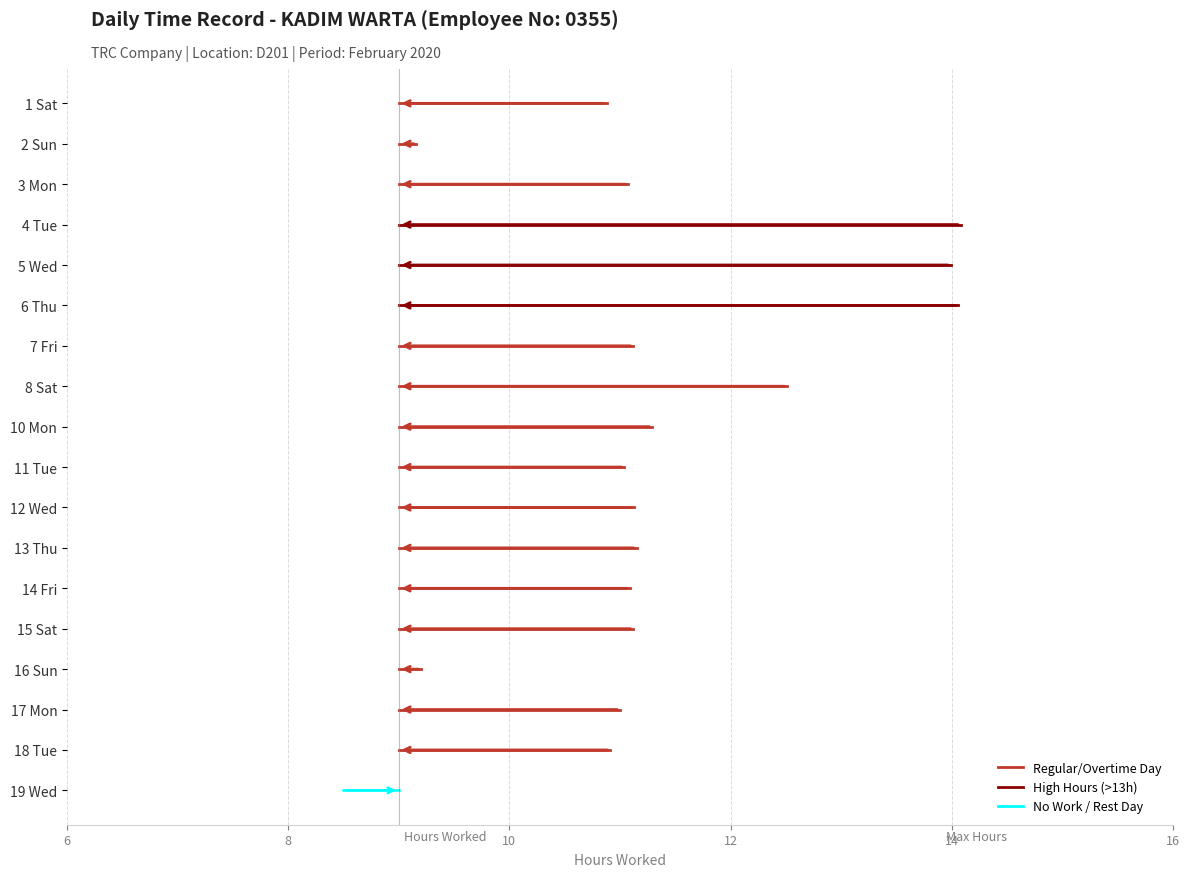

The value at 2 Sun is 13.4. True or false?

False